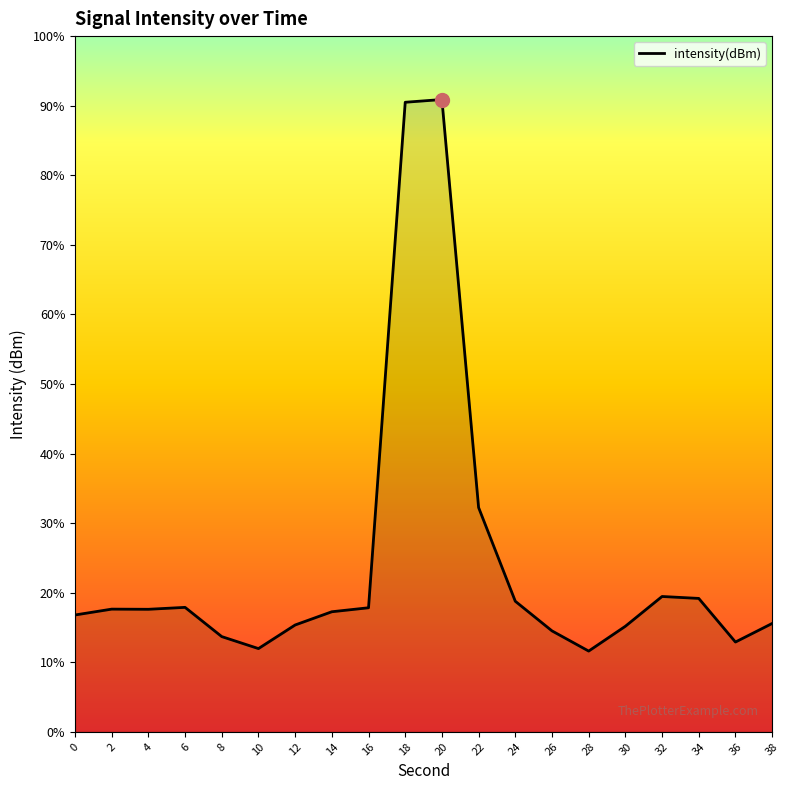

How many interior local peaks (higher than both neighbors) does the data have?

4